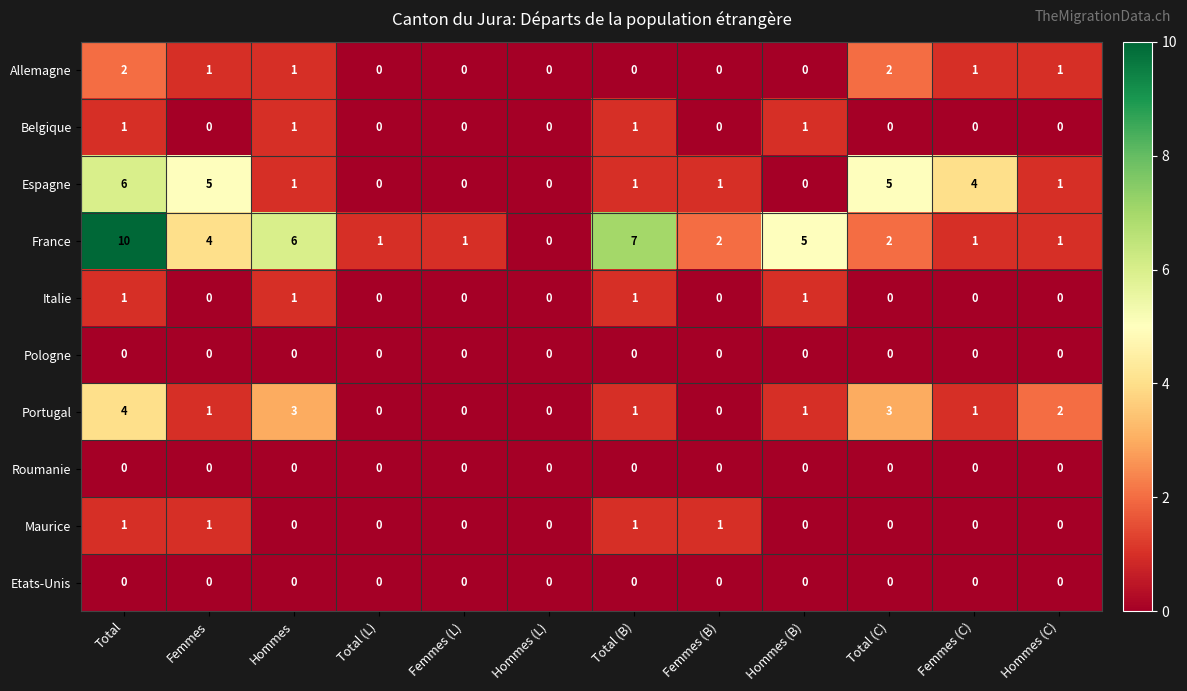

Which series changed the most between Total (B) and Femmes (C)?

France